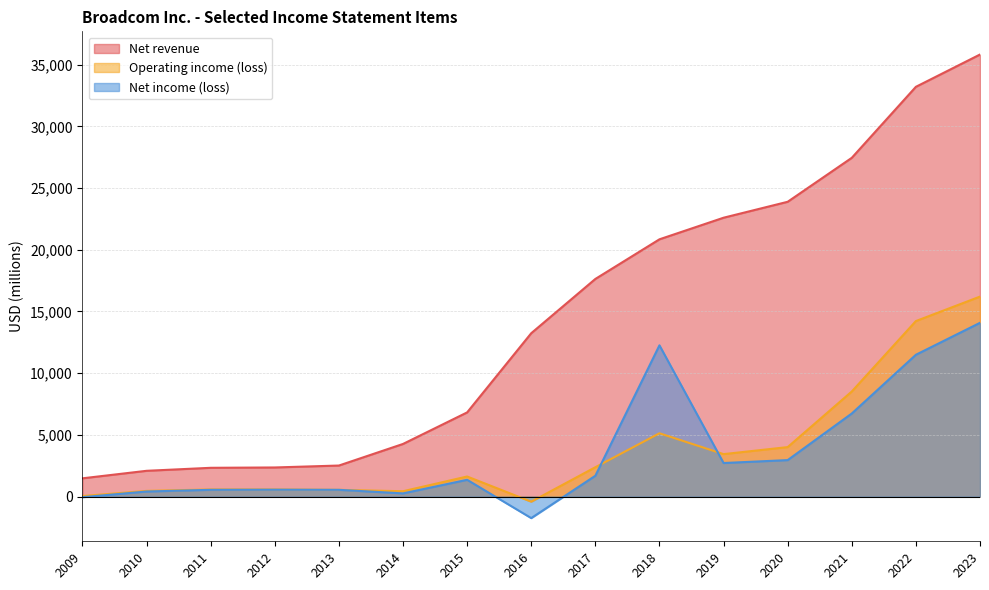

What is the total value across all series at 2011?

3472